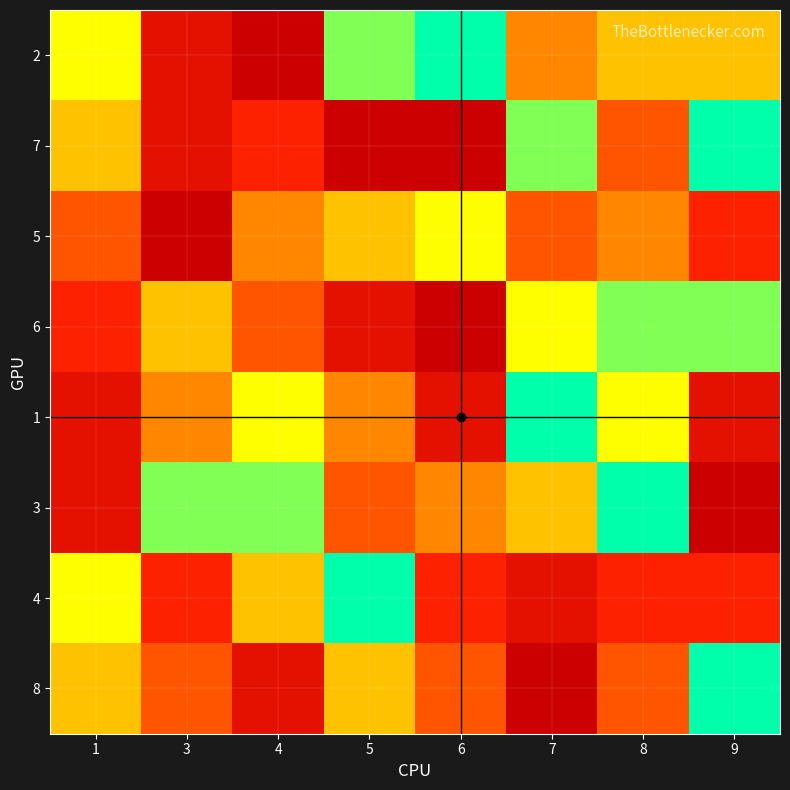

Which category has the highest value across all series?

4